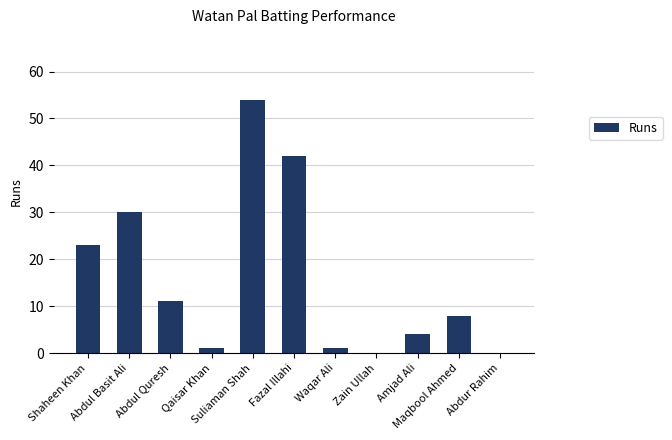

Reading left to right, extract all data points from this chart.

23	30	11	1	54	42	1	0	4	8	0